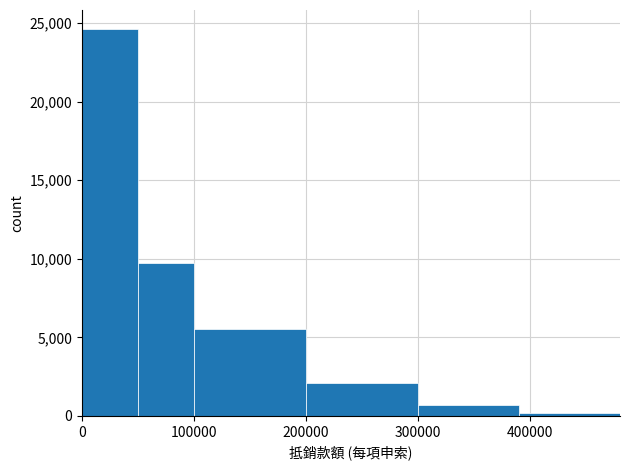

How tall is the bar that spans 50000 to 100000 on the x-axis? The values are not printed on the chart, so give them approximately, as read against the axis.

9500